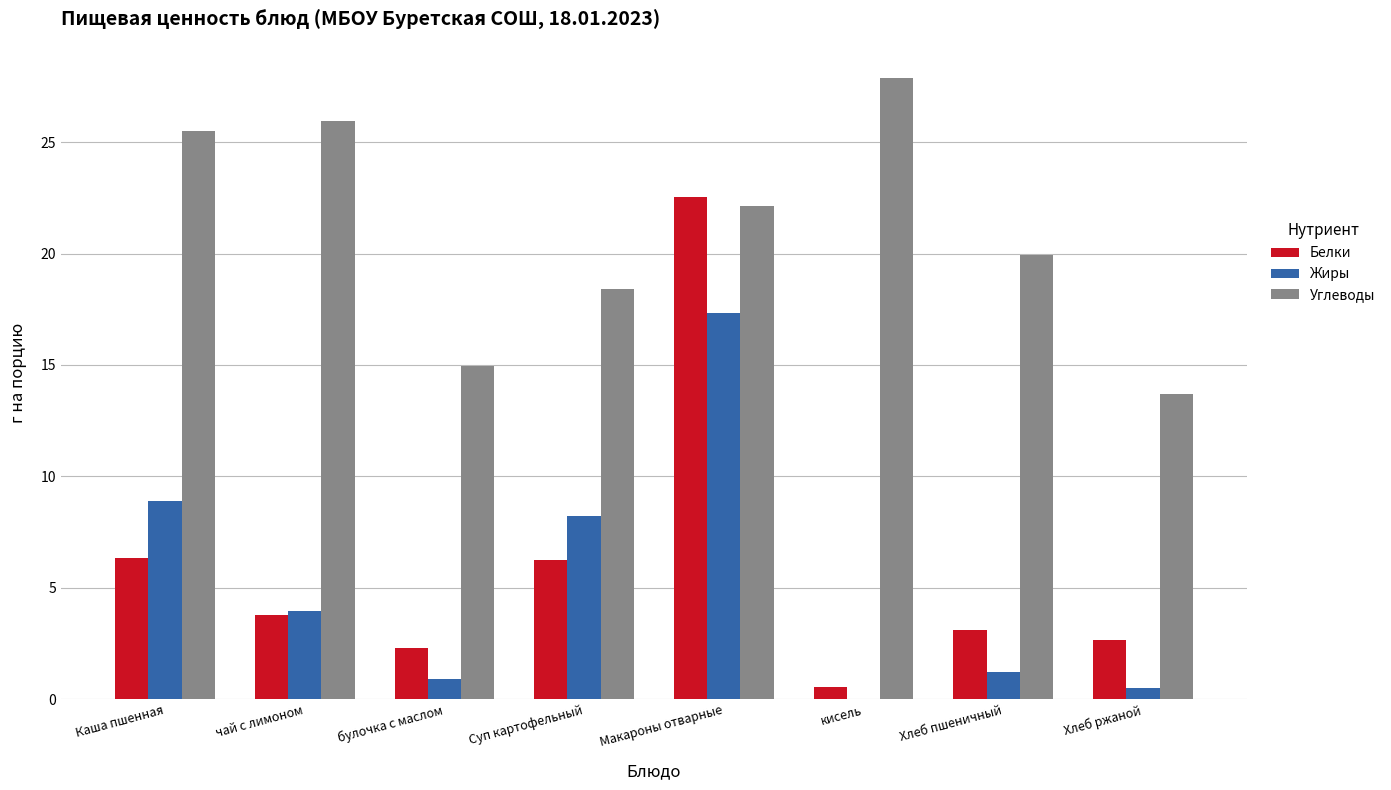

What is the sum of all Жиры values?

41.0